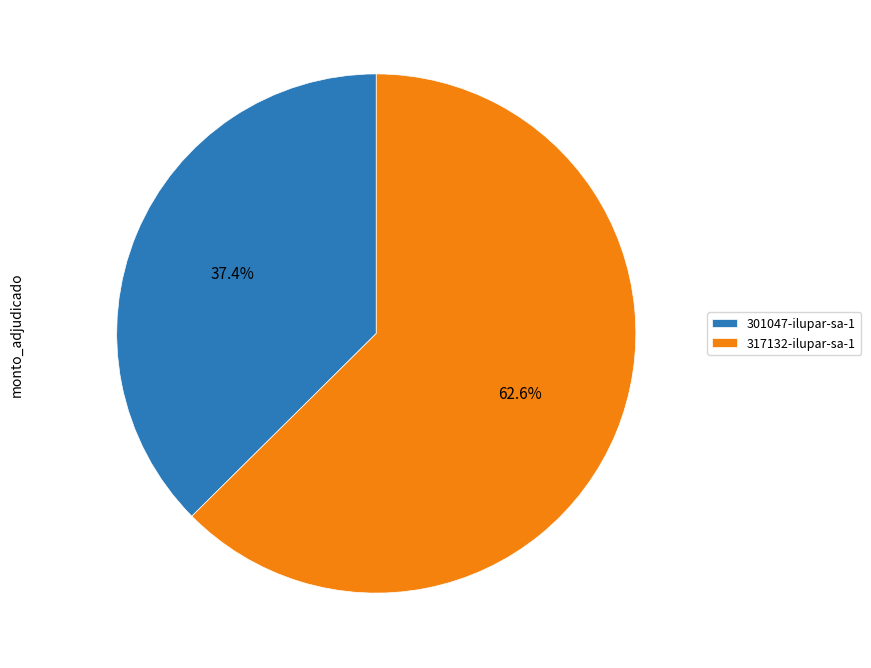

Which slice is the smallest?

301047-ilupar-sa-1